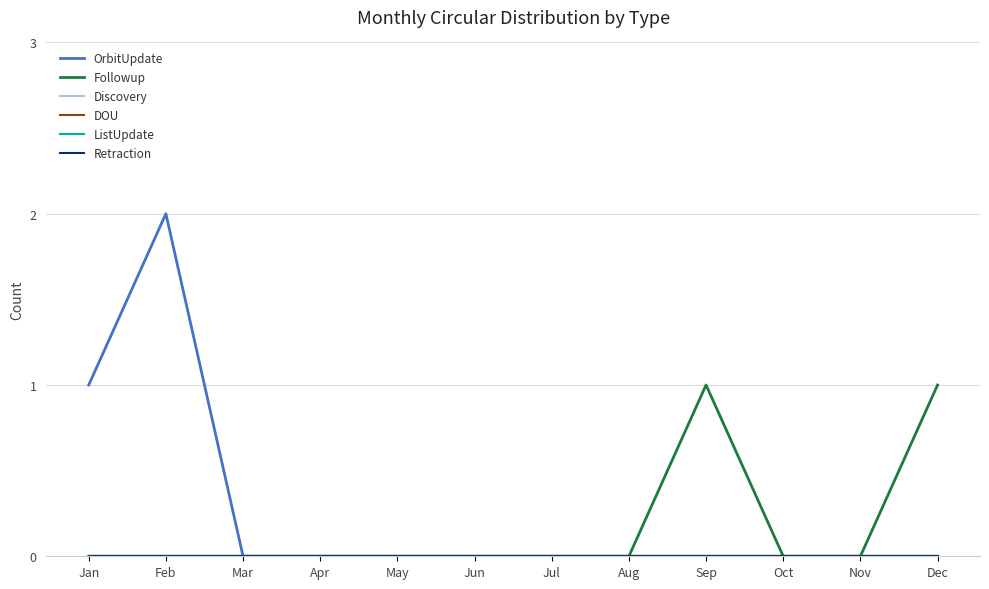

Which series has the largest range (max minus min)?

OrbitUpdate